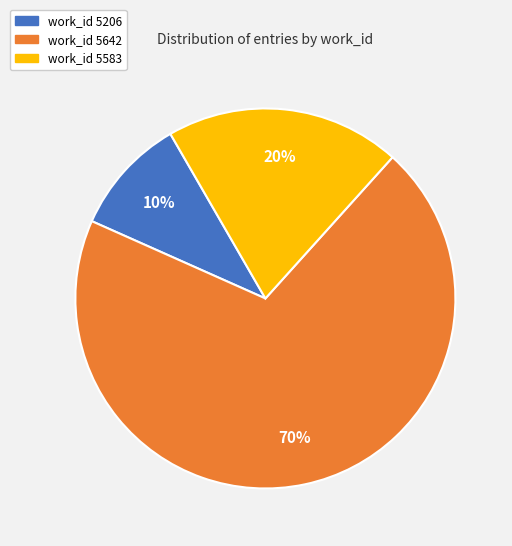

How many segments does this pie chart have?

3